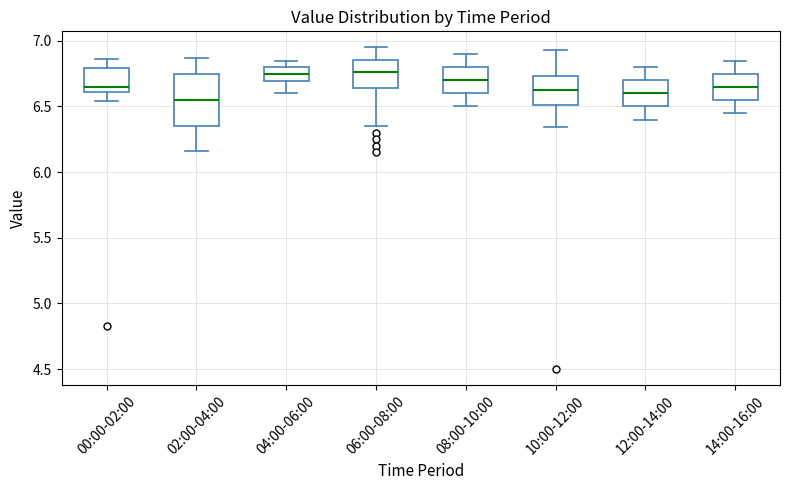

Where does the median line of the box for 04:00-06:00 sit on the y-axis? The values are not printed on the chart, so give them approximately, as read against the axis.

6.75